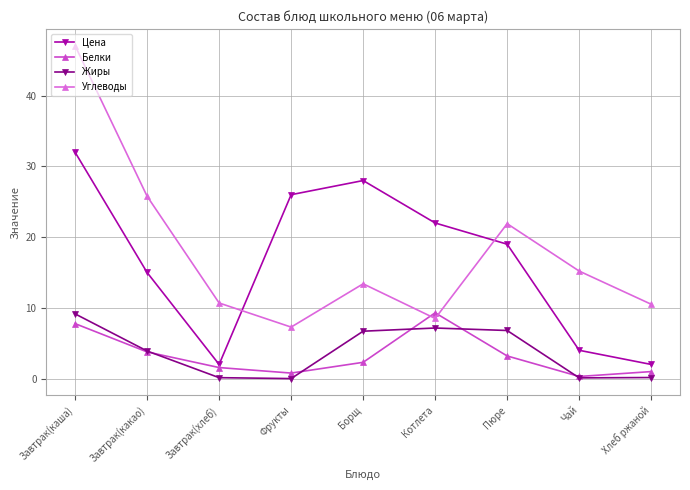

Between which two adjacent categories do Цена and Углеводы first intersect?

Завтрак(хлеб) and Фрукты